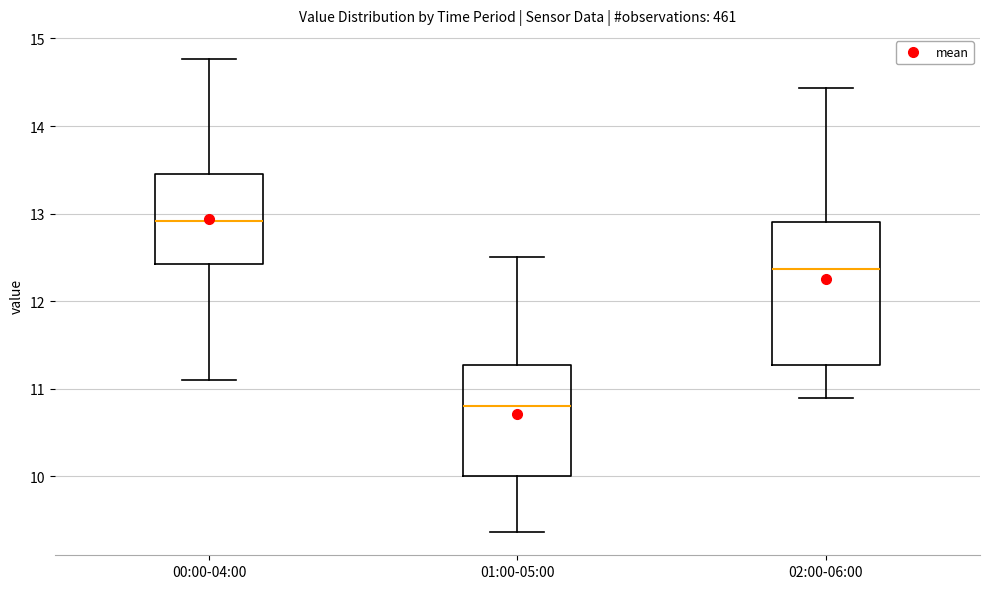

Reading left to right, read every box against the y-axis: the position of its median line, the range the box covers, and the ends of its whiskers. The values are not printed on the chart, so give them approximately, as read against the axis.

00:00-04:00: median 12.9, box 12.4 to 13.5, whiskers 11.1 to 14.8
01:00-05:00: median 10.8, box 10.0 to 11.3, whiskers 9.4 to 12.5
02:00-06:00: median 12.4, box 11.3 to 12.9, whiskers 10.9 to 14.4